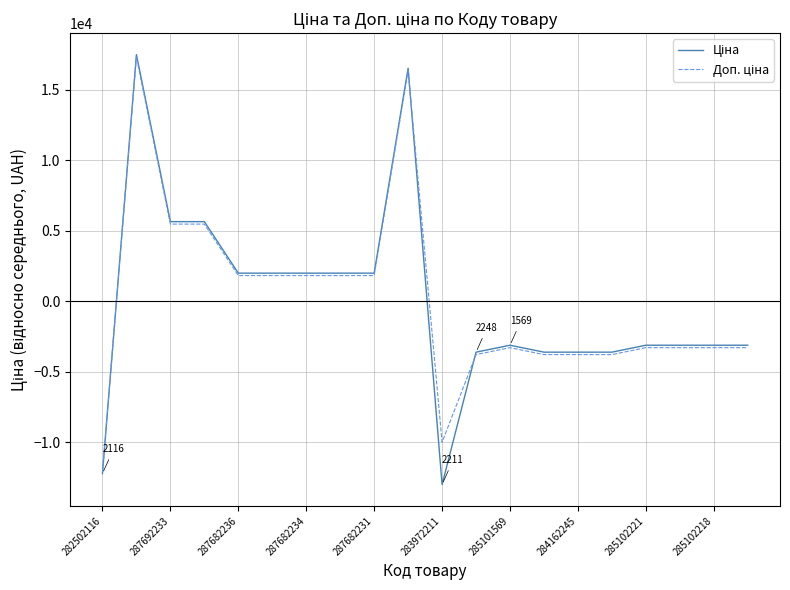

What is the minimum value shown in the chart?

-12995.7